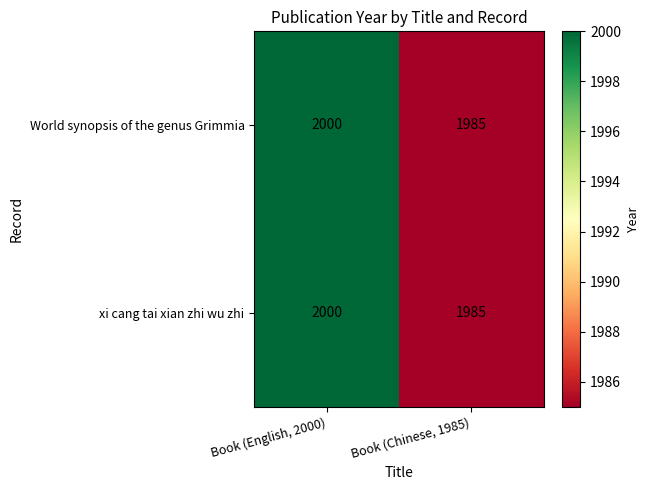

Reading left to right, extract all data points from this chart.

World synopsis of the genus Grimmia: Book (English, 2000)=2000	Book (Chinese, 1985)=1985
xi cang tai xian zhi wu zhi: Book (English, 2000)=2000	Book (Chinese, 1985)=1985